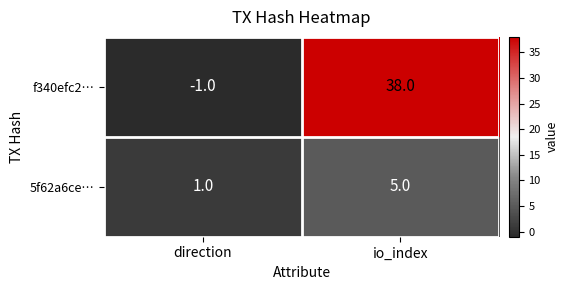

List the series in order of their peak value, lowest first.

5f62a6ce…, f340efc2…